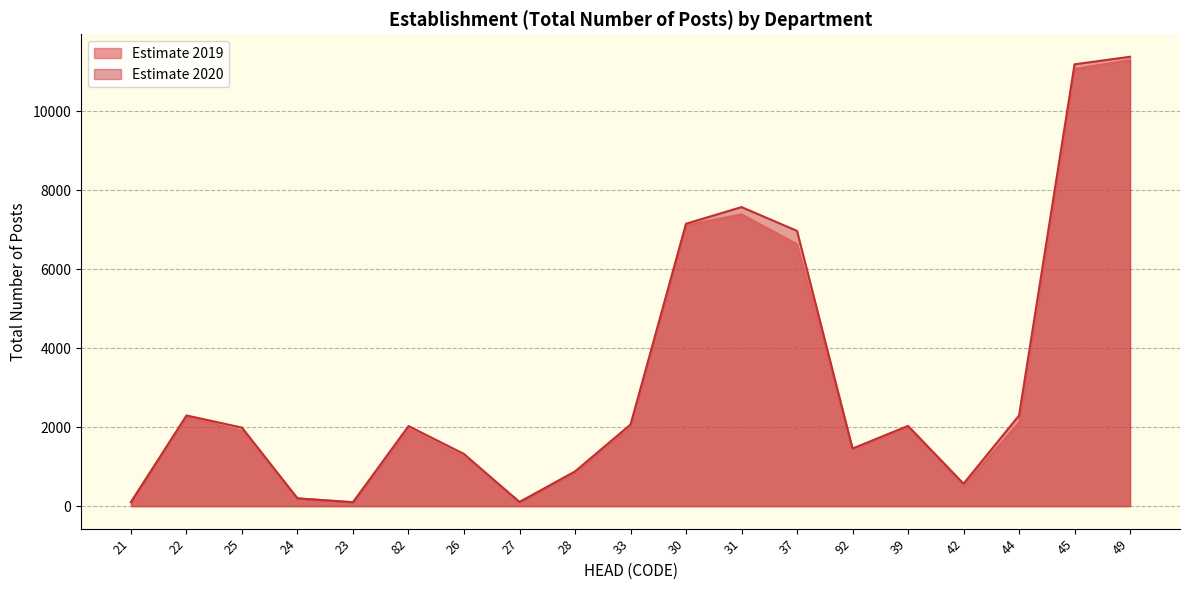

What is the label of the 13th point from the right?

26